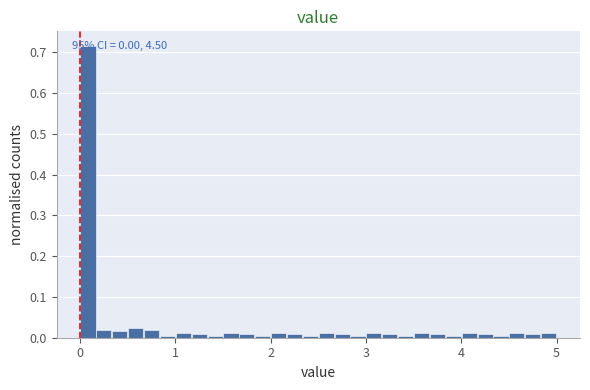

Read against the x-axis, roughly where is the centre of the tallest bar?

0.1